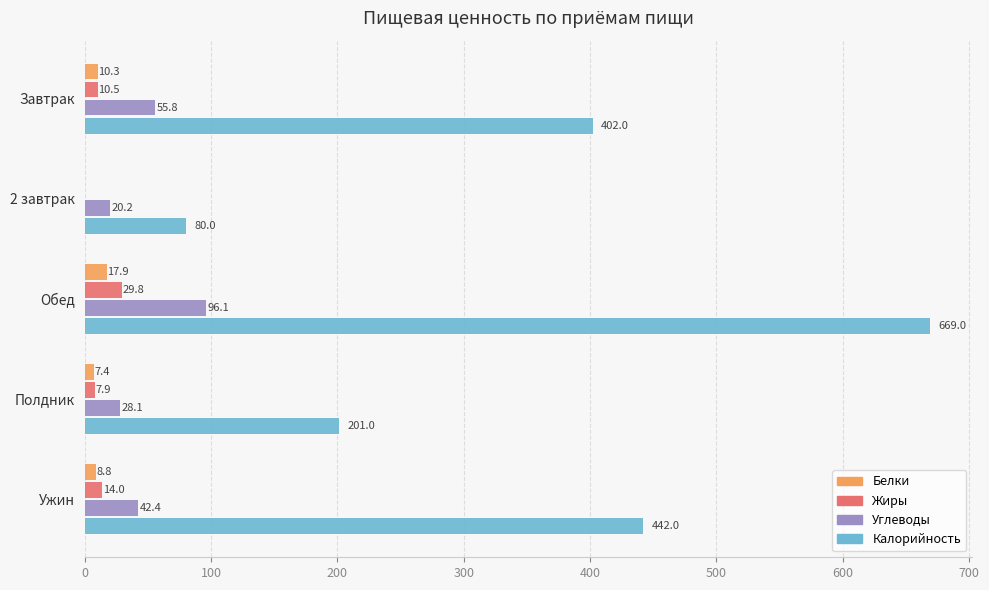

Which series has the largest total across all categories?

Калорийность